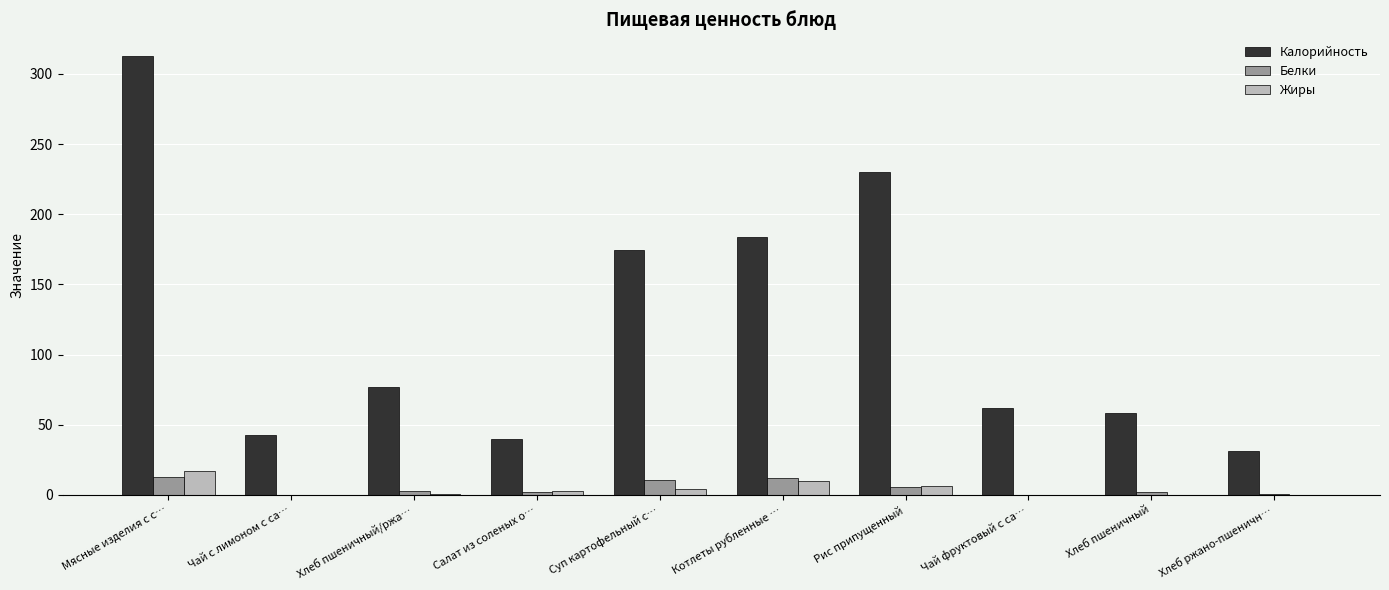

Which series changed the most between Мясные изделия с с… and Суп картофельный с…?

Калорийность